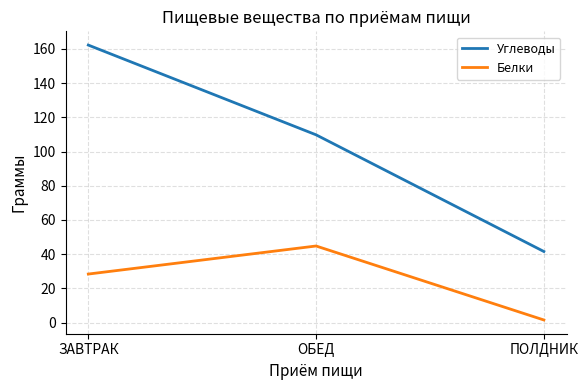

What is the difference between the maximum and second lowest values in the Углеводы series?

52.4